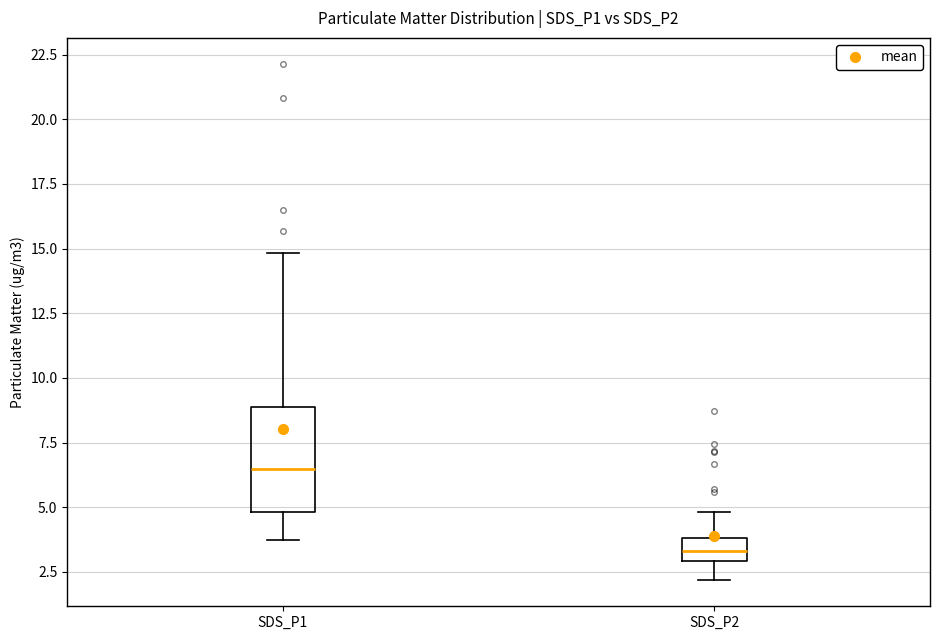

Comparing the boxes themselves (not the whiskers), which one is the tallest?

SDS_P1